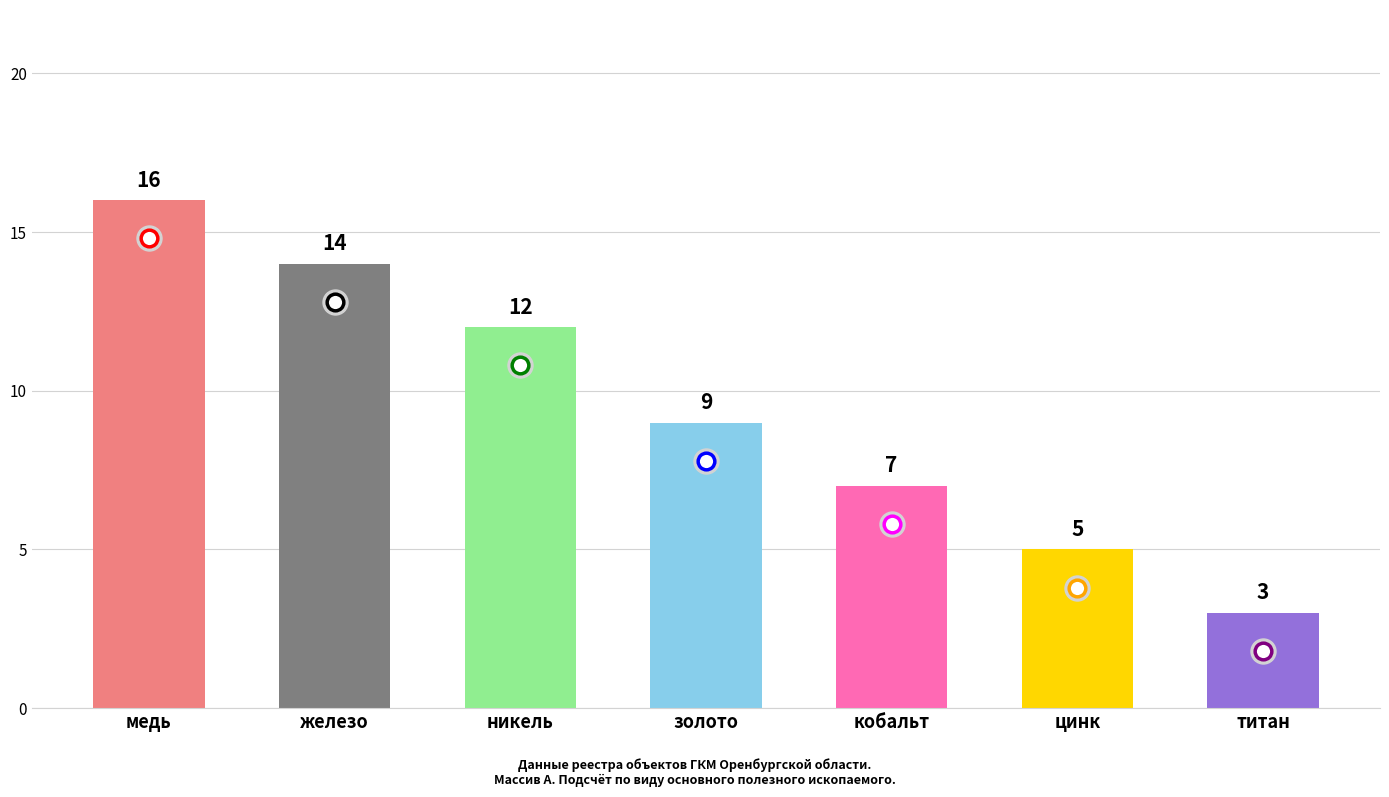

Which category has the highest value across all series?

медь